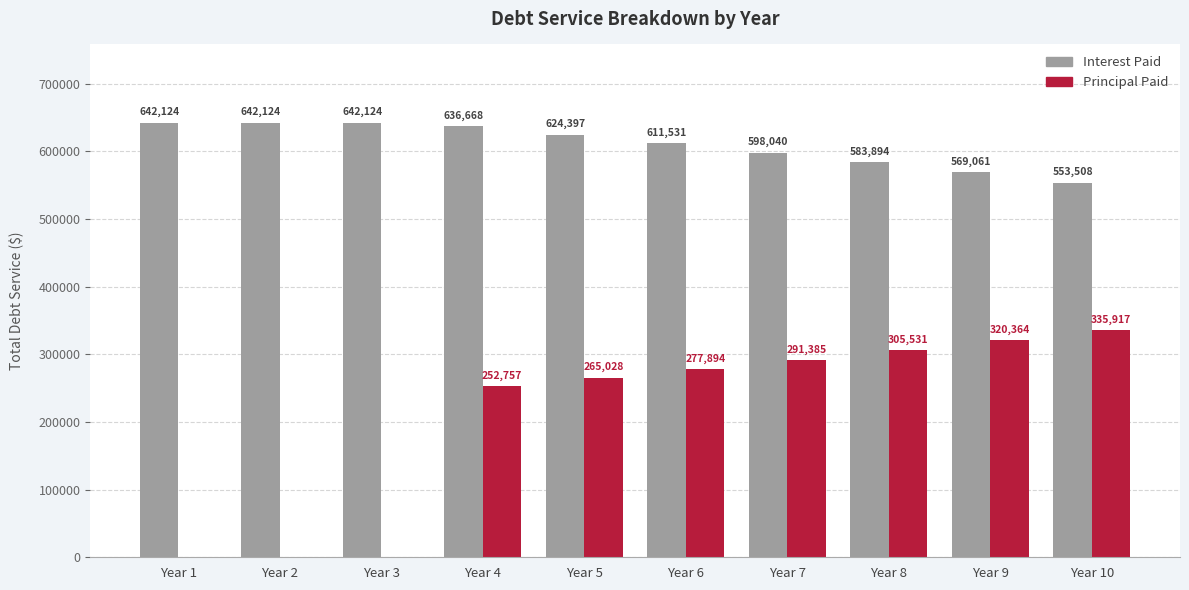

What is the sum of all Principal Paid values?

2048876.8